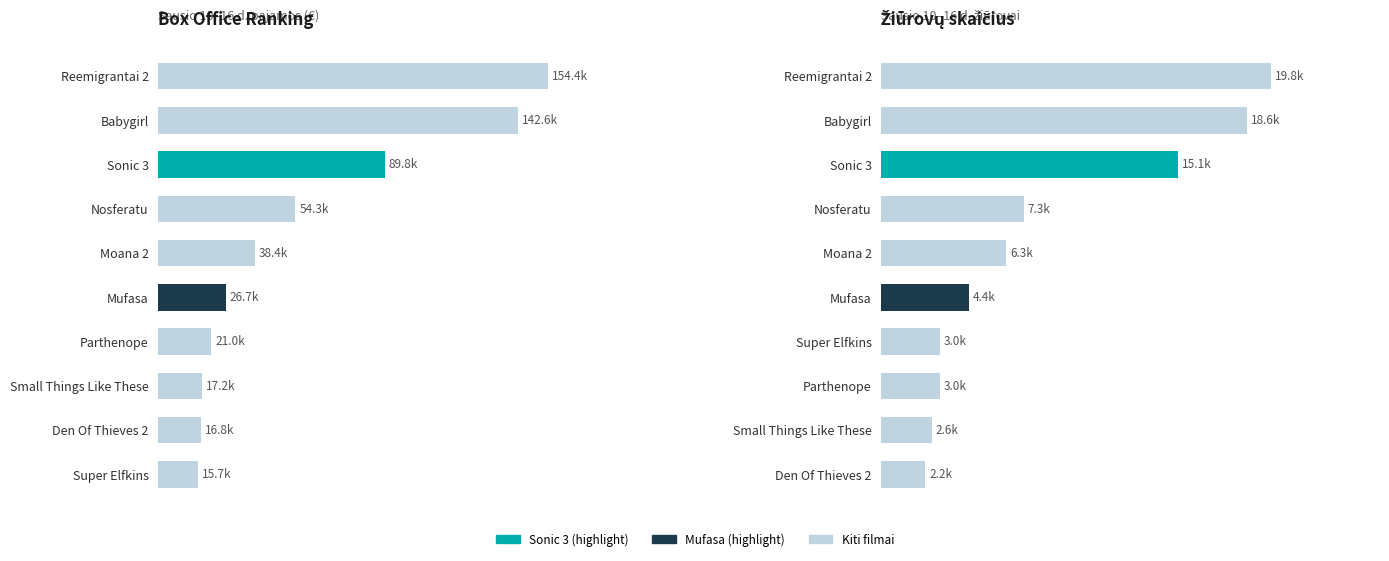

Rank the categories by value from highest to lowest.

Reemigrantai 2, Babygirl, Sonic 3, Nosferatu, Moana 2, Mufasa, Parthenope, Small Things Like These, Den Of Thieves 2, Super Elfkins